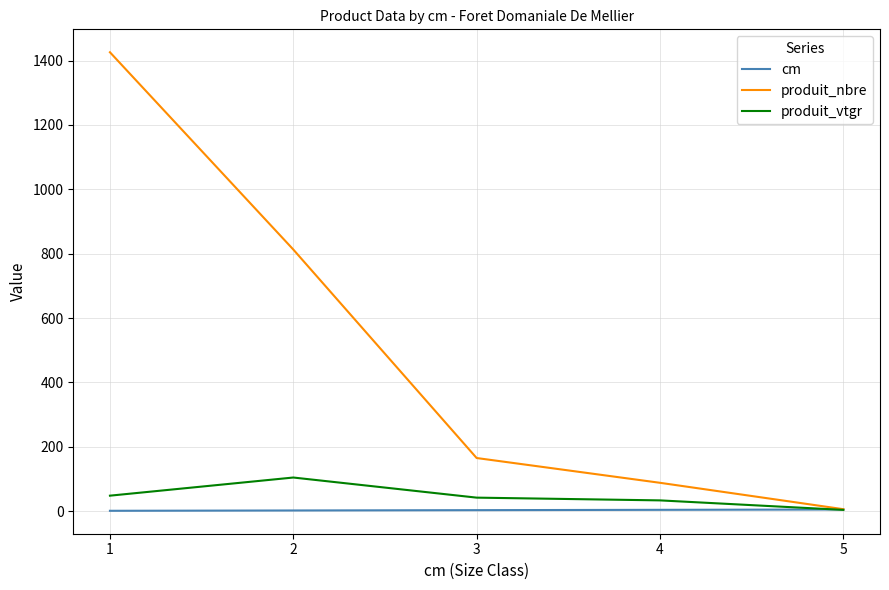

List the series in order of their peak value, lowest first.

cm, produit_vtgr, produit_nbre